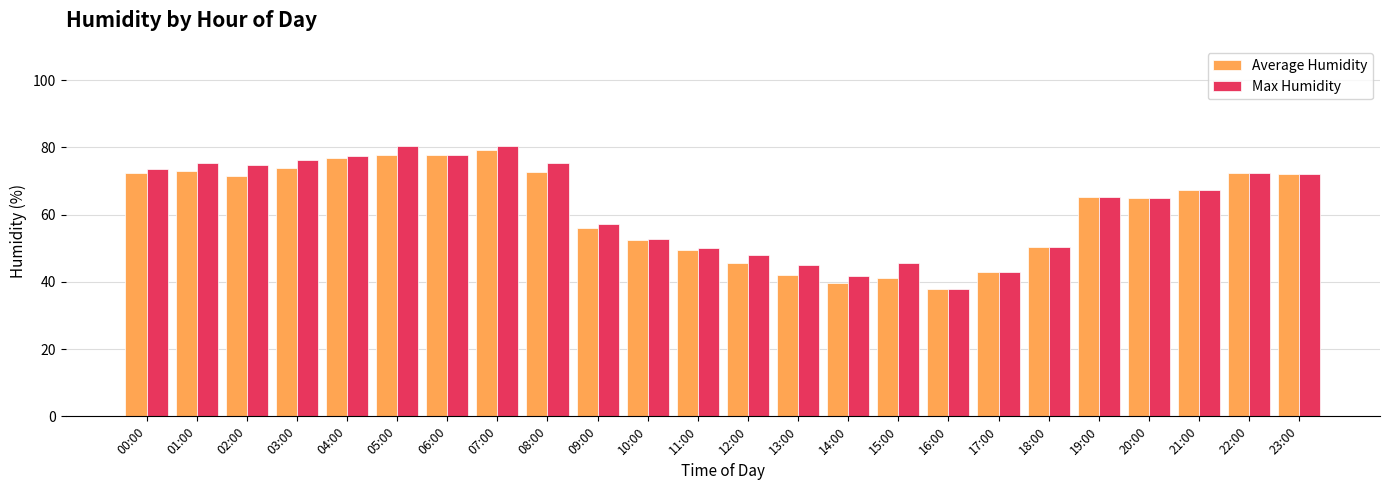

Which series changed the most between 03:00 and 08:00?

Average Humidity